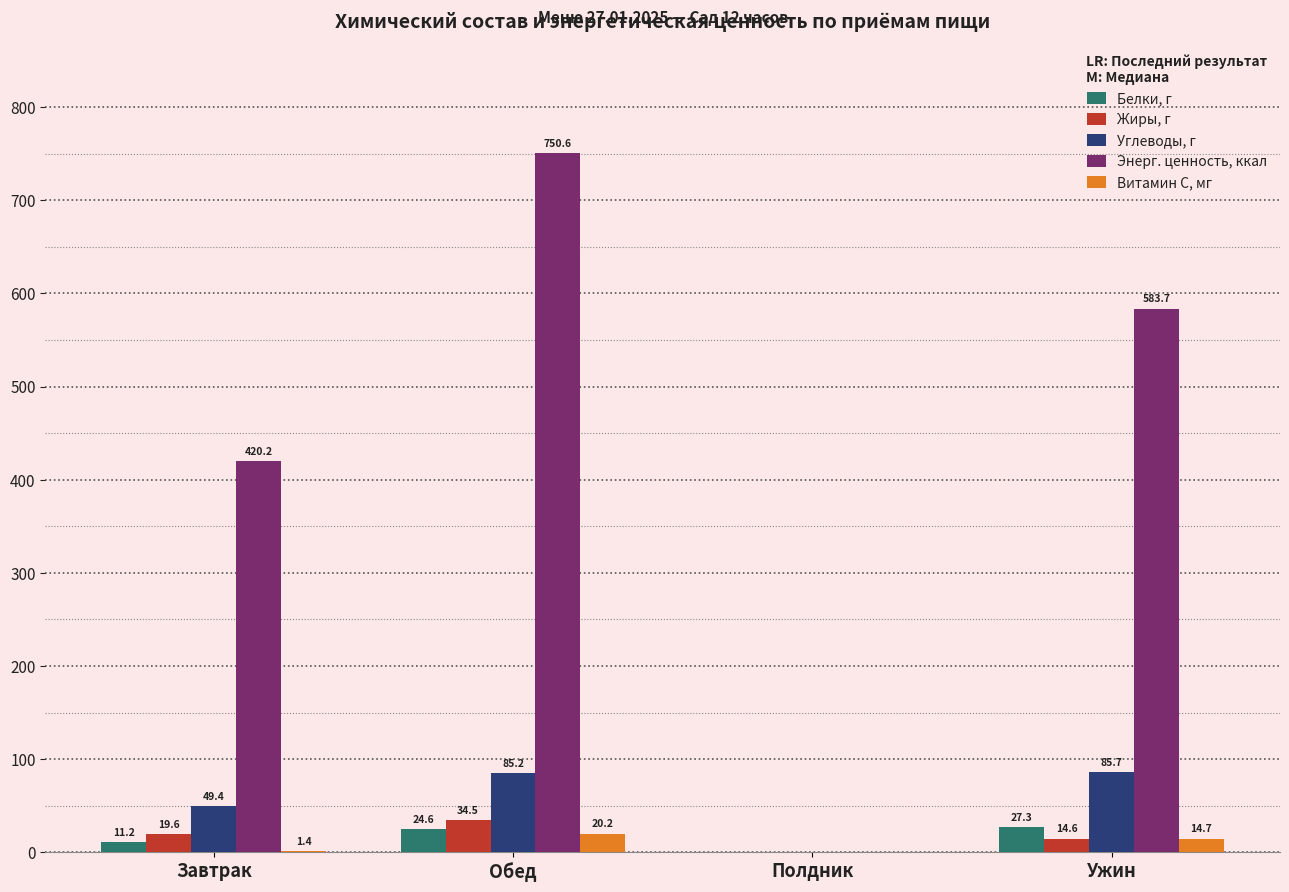

Which series changed the most between Обед and Полдник?

Энерг. ценность, ккал